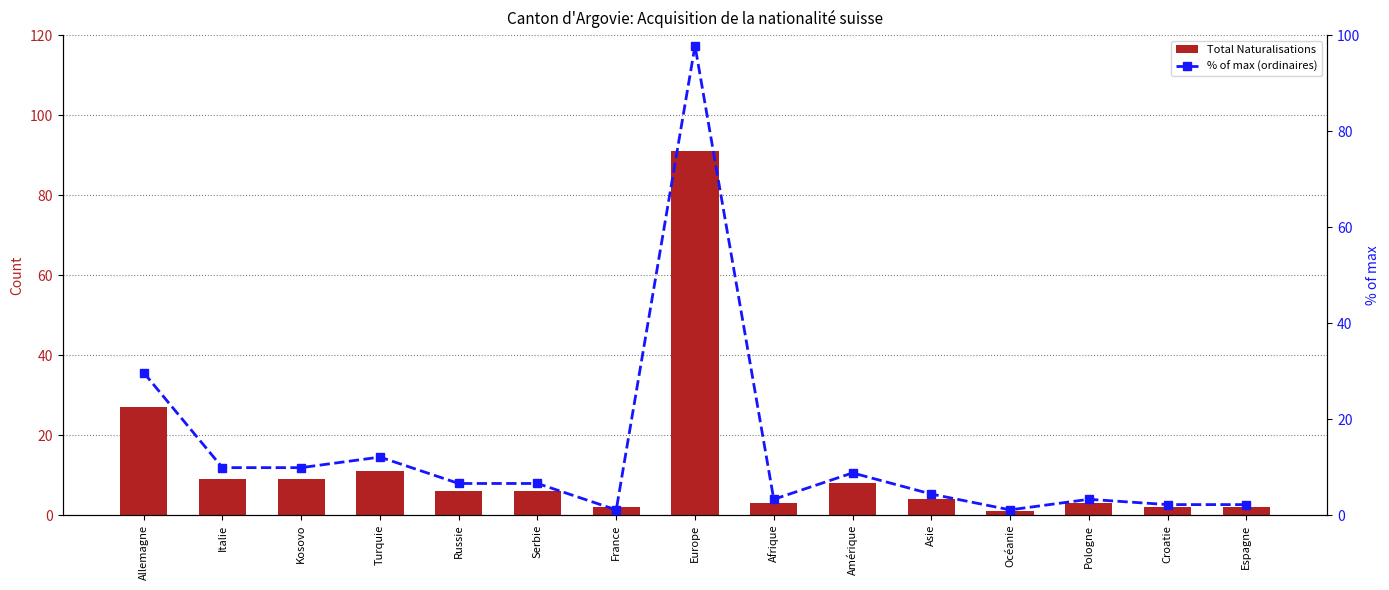

List the series in order of their overall mean, lowest first.

Total Naturalisations, % of max (ordinaires)